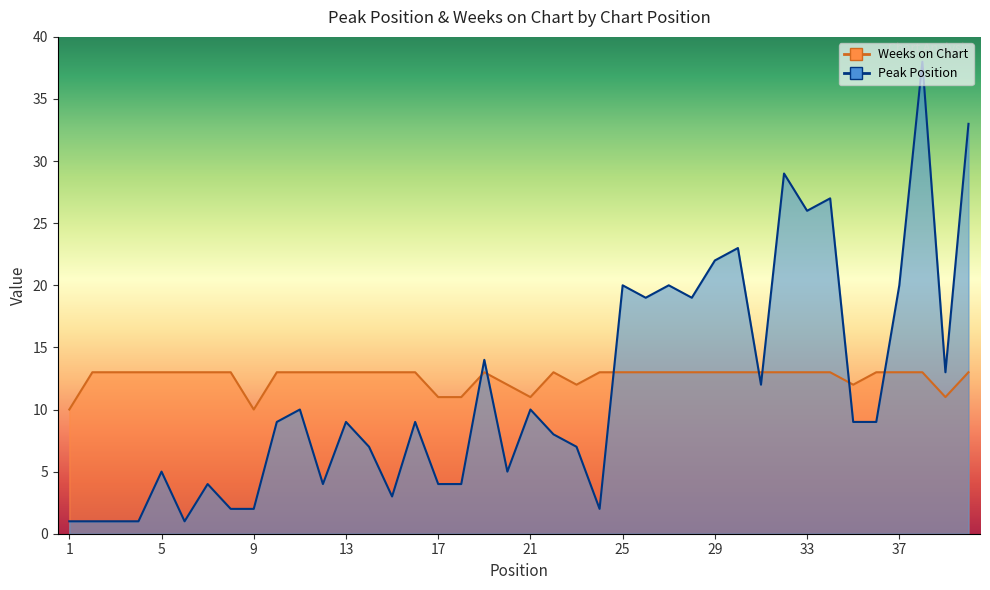

True or false: Weeks on Chart has more than 0 interior local peaks.

True